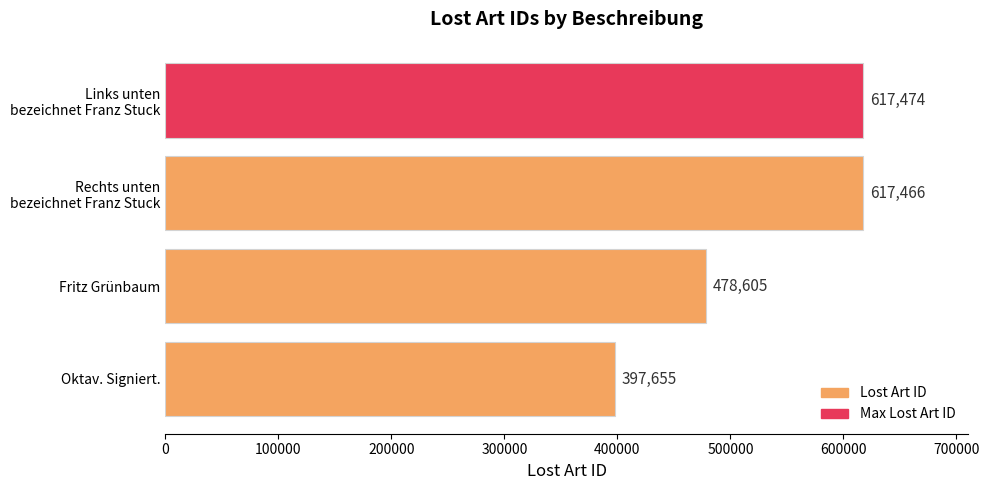

What is the smallest value displayed?

397655